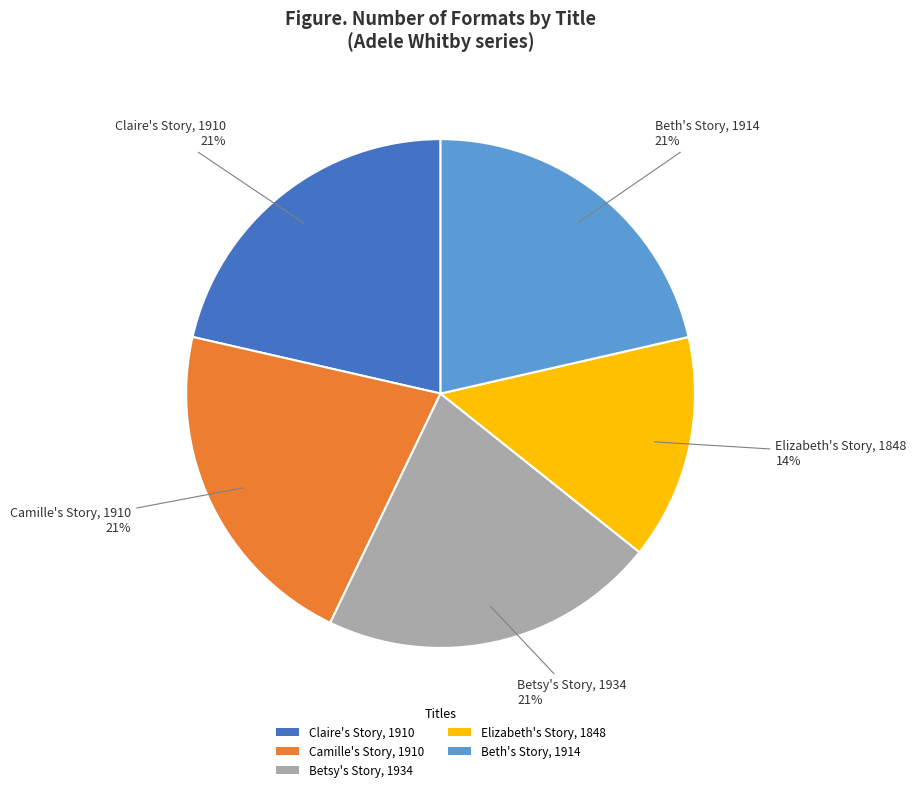

To the nearest percent, what percentage of the pie is Betsy's Story, 1934?

21%